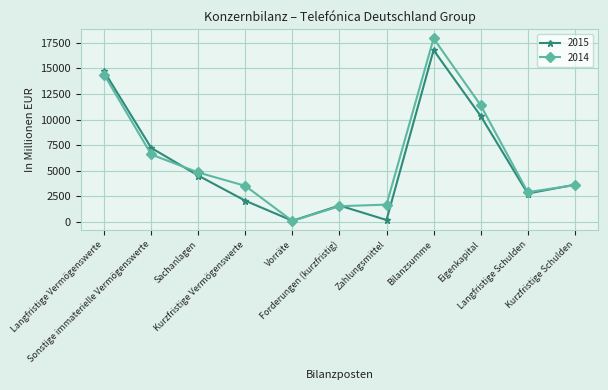

What value does the 2014 series have at Sachanlagen, to the nearest 50?

4850